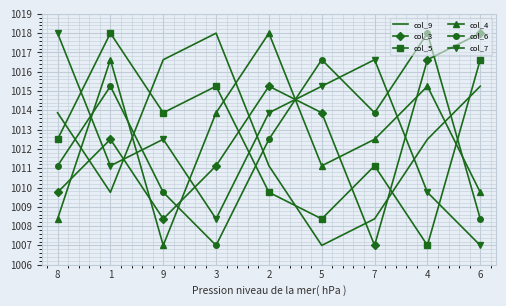

Is the value of col_7 at 1 greater than the value of col_4 at 9?

Yes